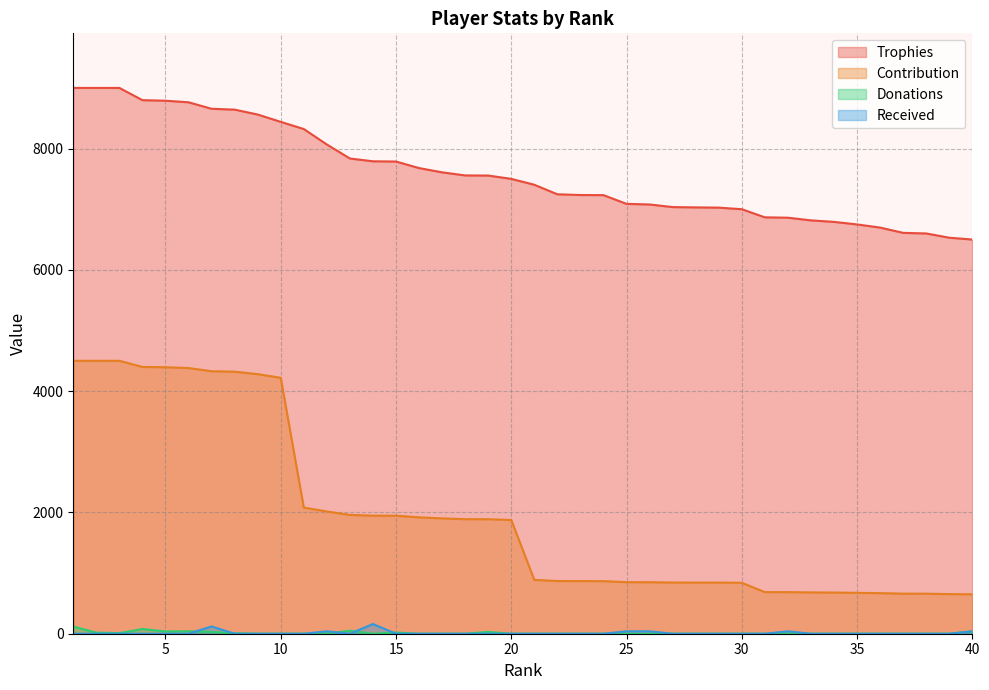

How many lines are shown in the chart?

4